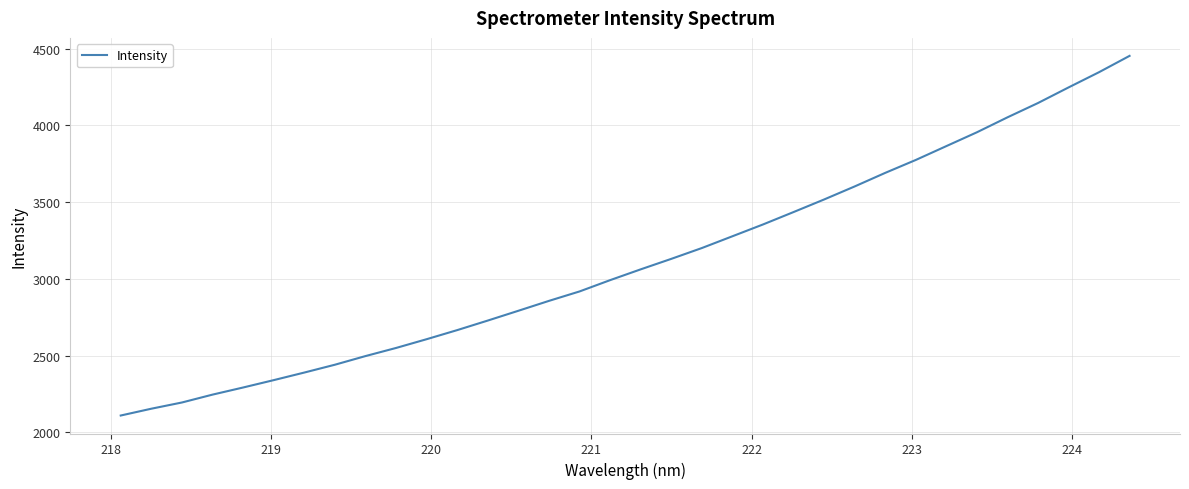

What is the difference between the maximum and minimum values?

2344.9